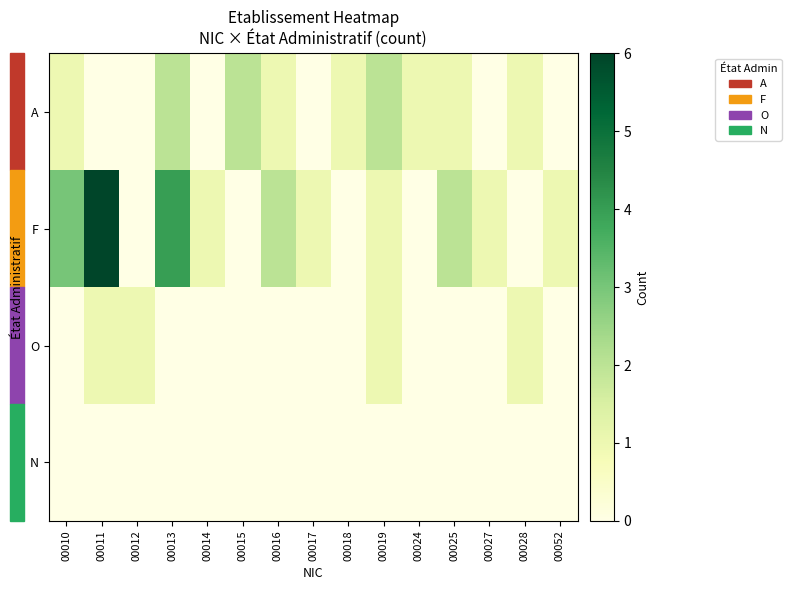

What is the difference between the highest and lowest values at 00025?

2